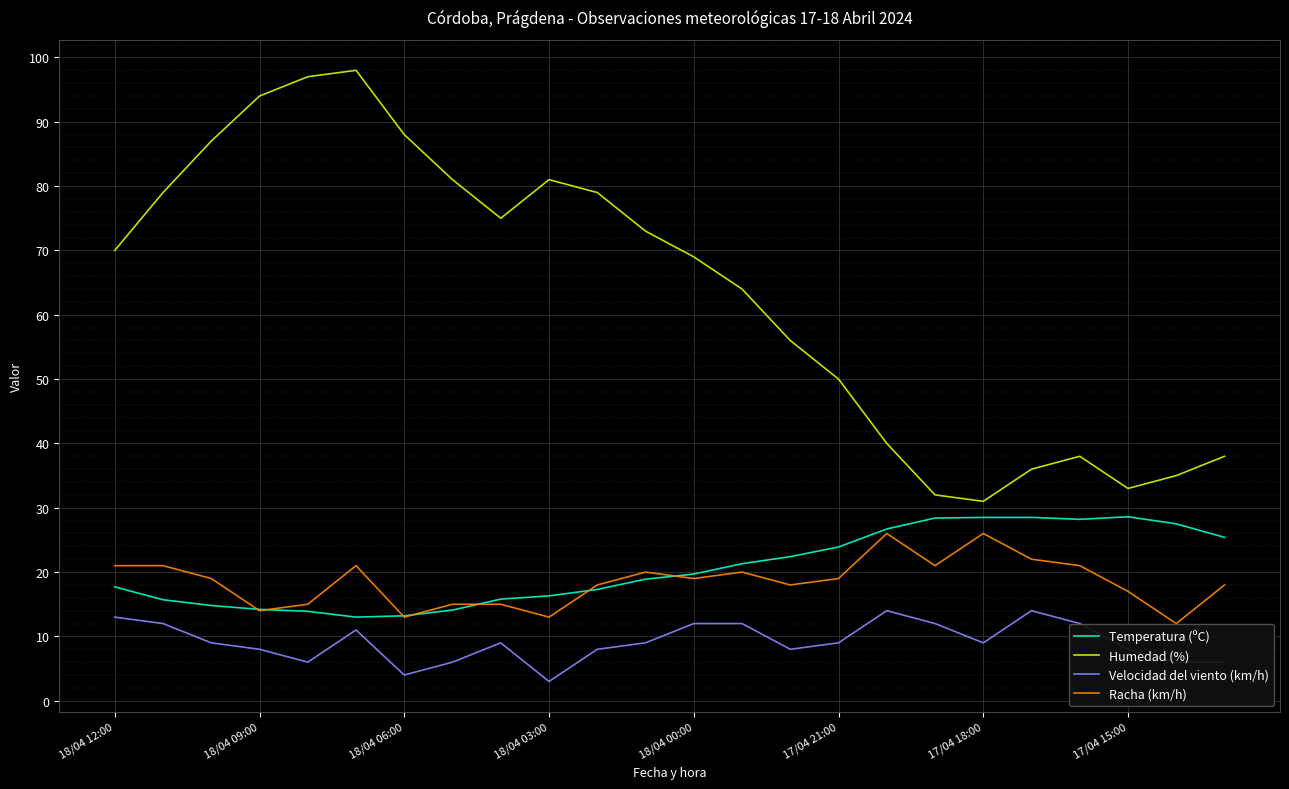

How many distinct data groups are displayed?

4